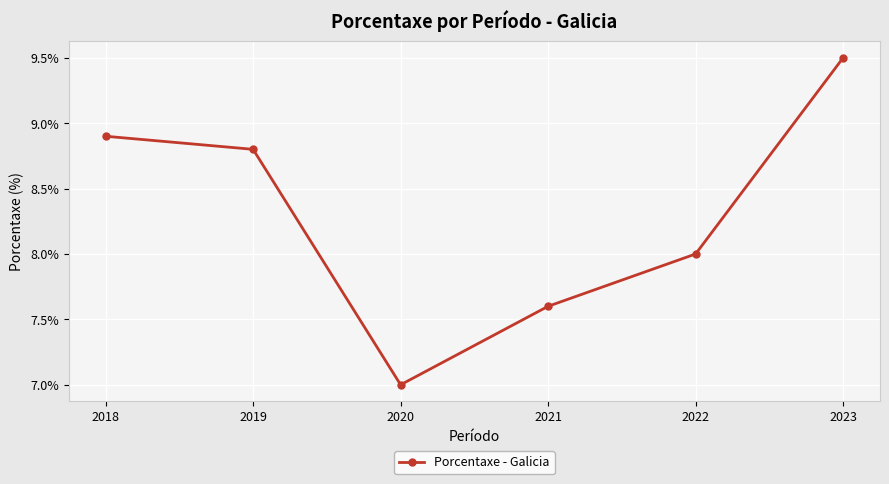

Between 2021 and 2018, which is larger?

2018